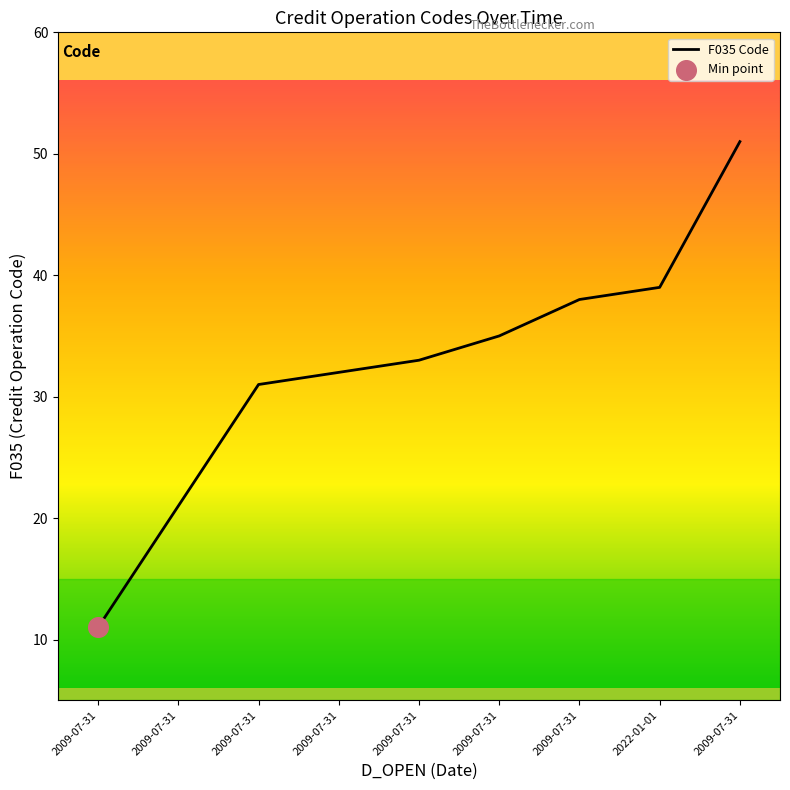

What is the change in value from 2009-07-31 to 2009-07-31?

+40